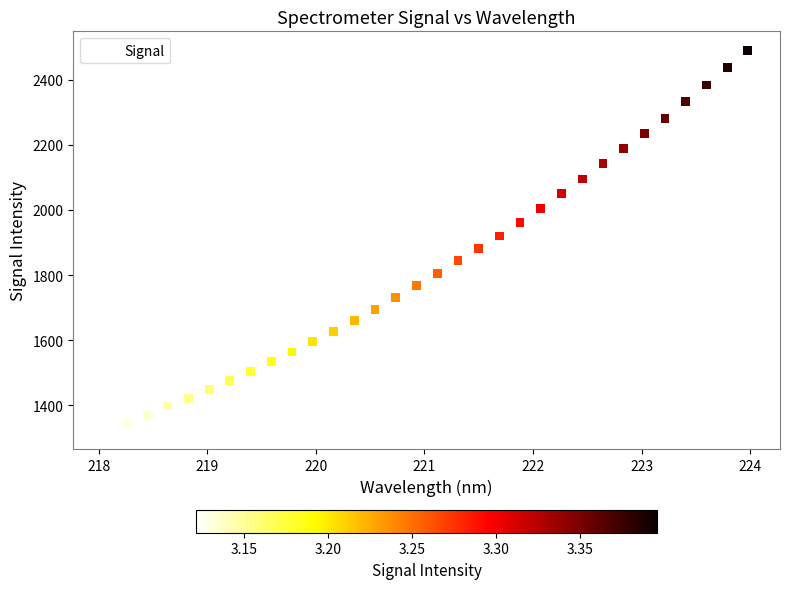

What is the range of Y values (max minus min)?

1168.3